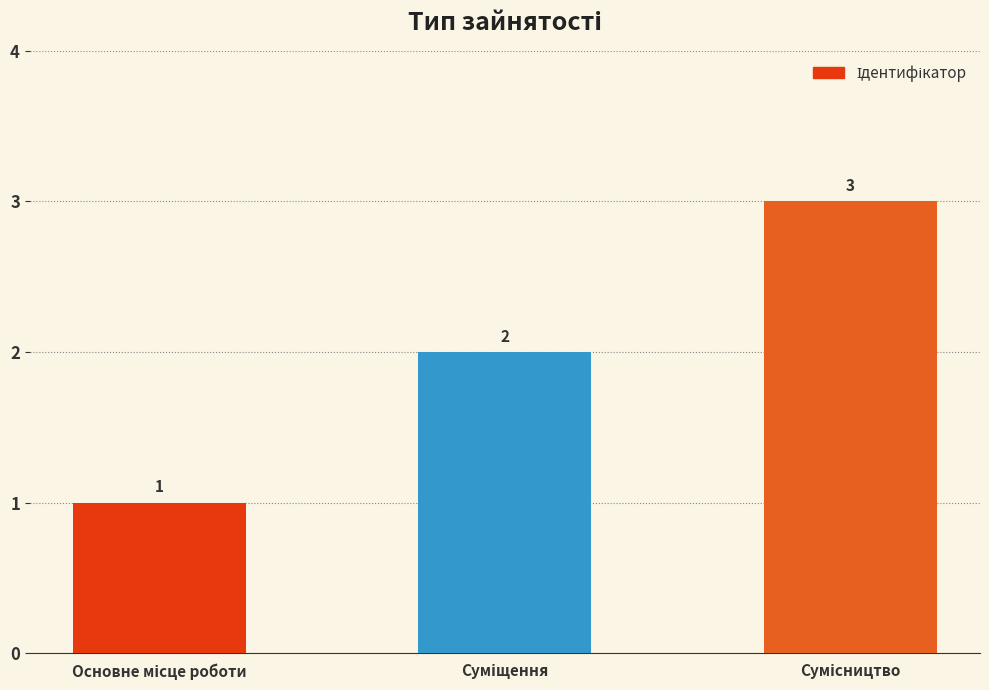

Are the bars horizontal?

No